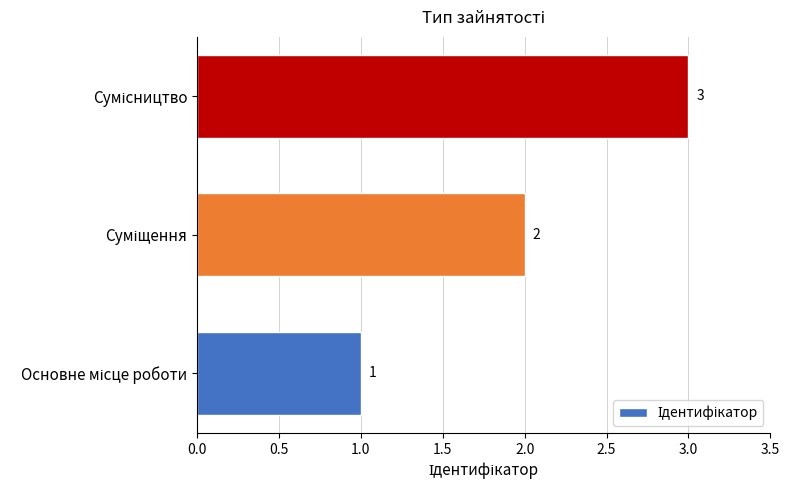

What is the average value?

2